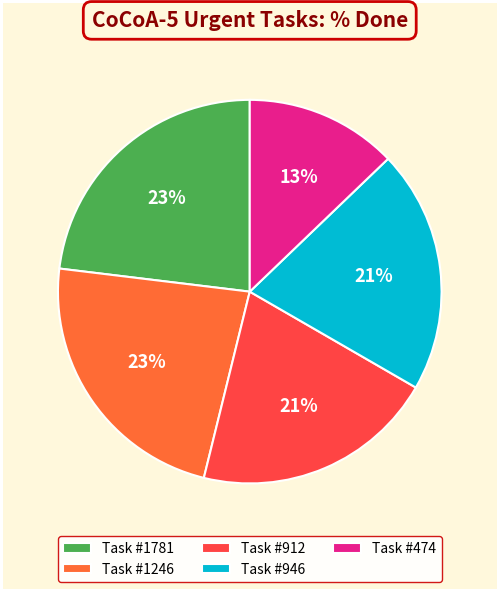

How many segments does this pie chart have?

5